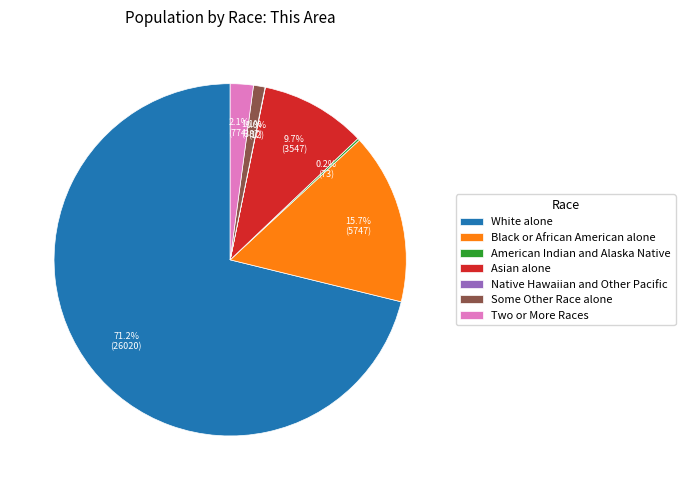

Approximately how many times larger is the value at White alone compared to Black or African American alone?

4.5